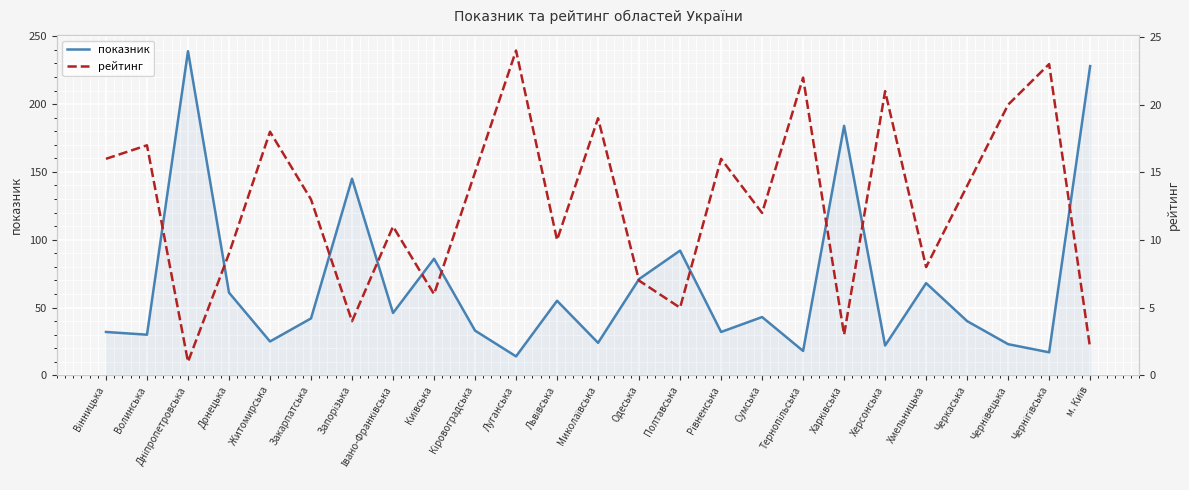

Reading left to right, extract all data points from this chart.

показник: 32	30	239	61	25	42	145	46	86	33	14	55	24	71	92	32	43	18	184	22	68	40	23	17	228
рейтинг: 16	17	1	9	18	13	4	11	6	15	24	10	19	7	5	16	12	22	3	21	8	14	20	23	2